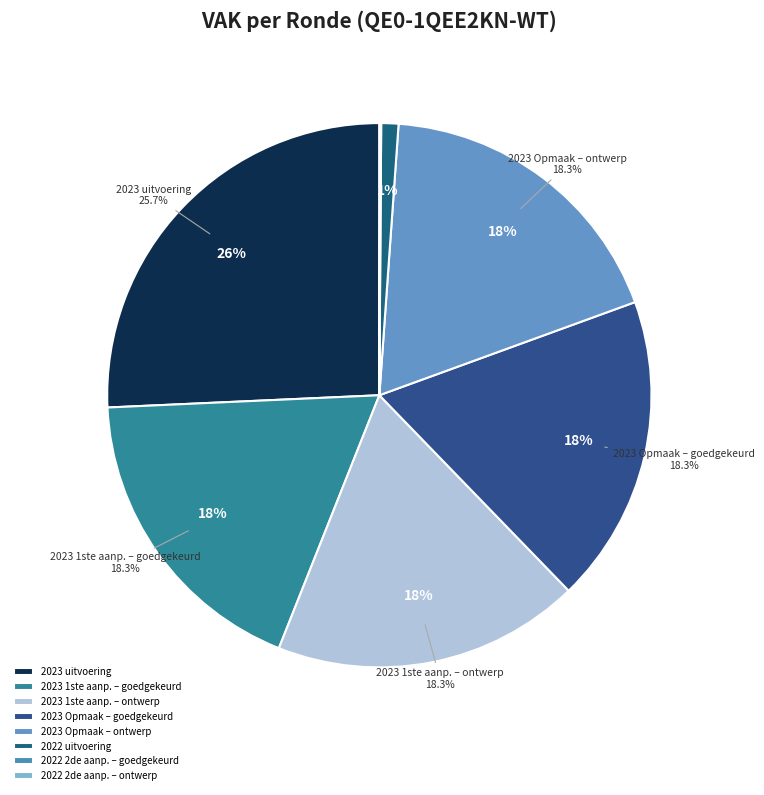

True or false: 2022 2de aanpassing – goedgekeurd accounts for 1% of the total.

False